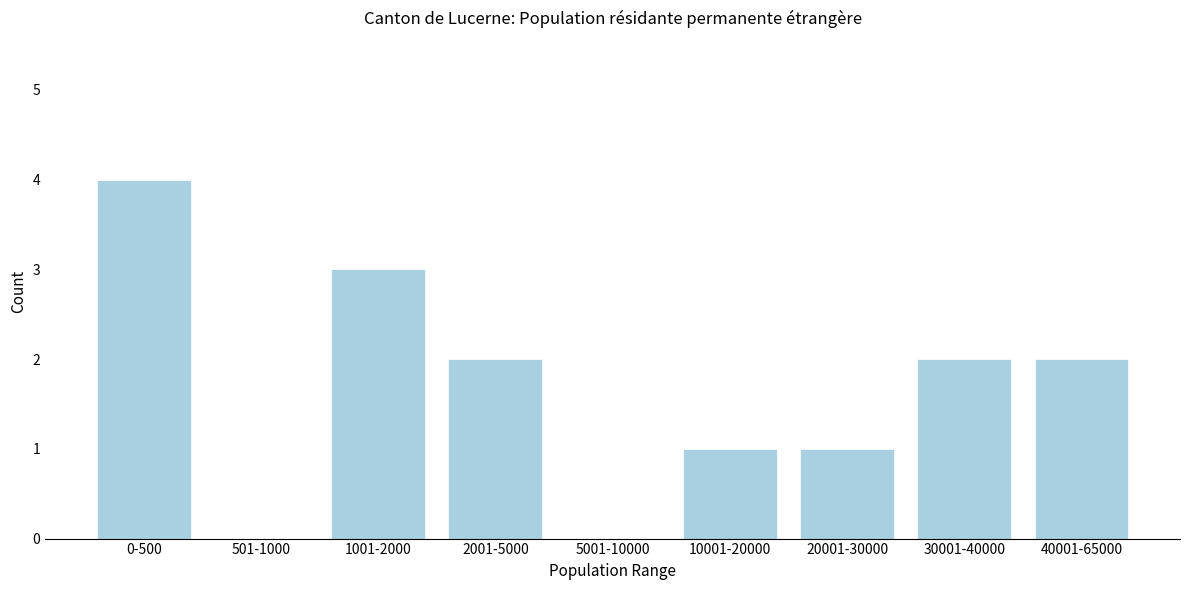

Reading left to right, list all the values displayed in this chart.

0-500=4	501-1000=0	1001-2000=3	2001-5000=2	5001-10000=0	10001-20000=1	20001-30000=1	30001-40000=2	40001-65000=2